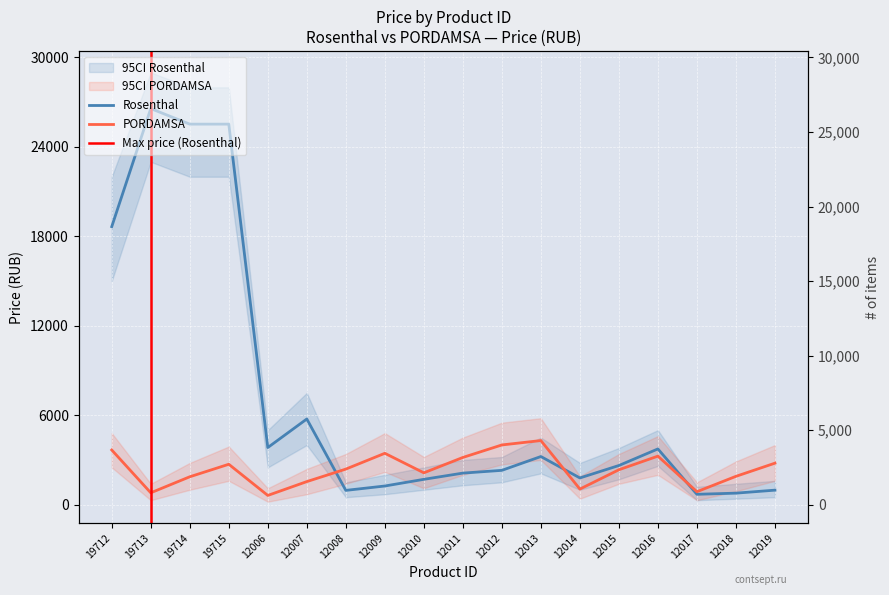

At which label is PORDAMSA closest to 2460?

12008